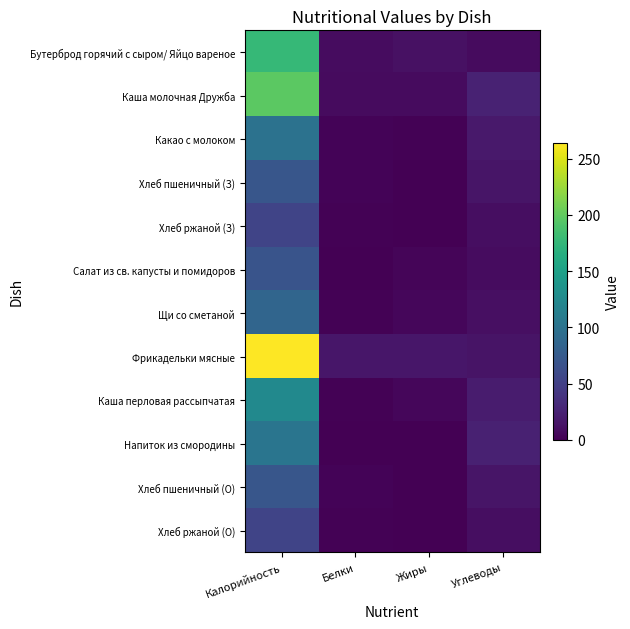

What is the spread (max minus min) of values at Углеводы?

17.0